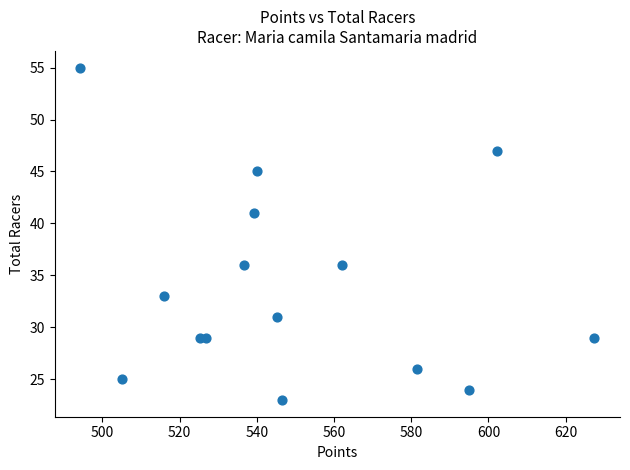

What Y value in the scatter plot is closest to 39?

41